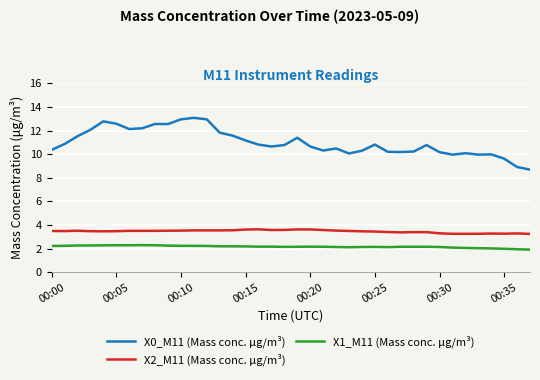

List the series in order of their peak value, highest first.

X0_M11 (Mass conc. μg/m³), X2_M11 (Mass conc. μg/m³), X1_M11 (Mass conc. μg/m³)